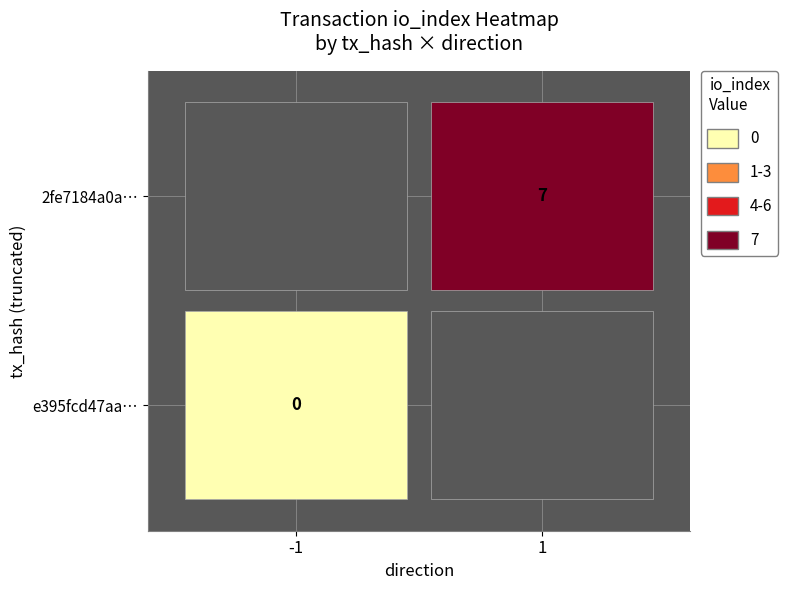

At how many categories does at least one series exceed 2?

1